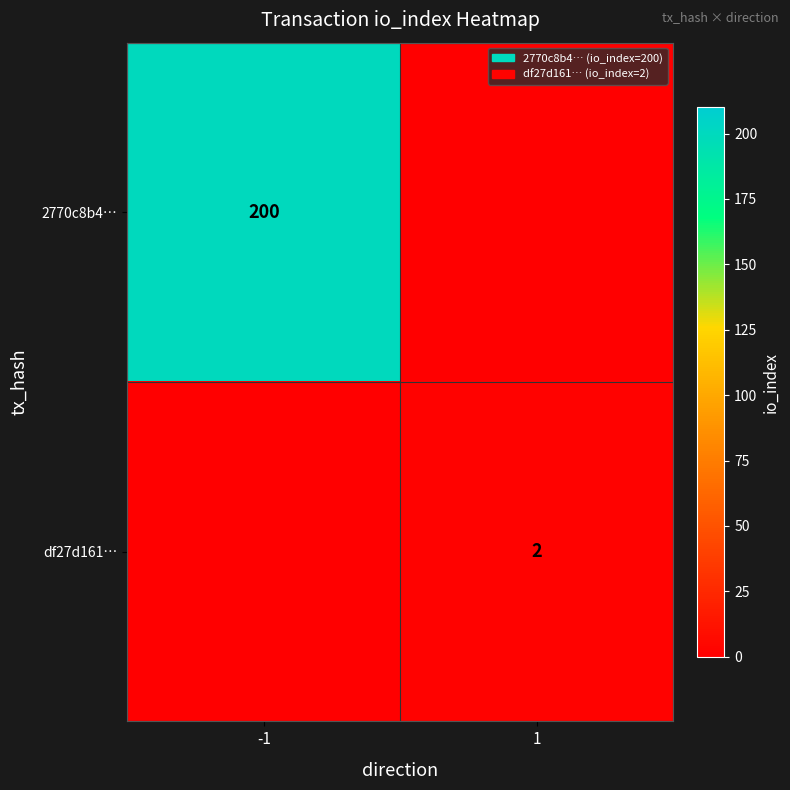

True or false: 2770c8b4… has a value of 200 at -1.

True